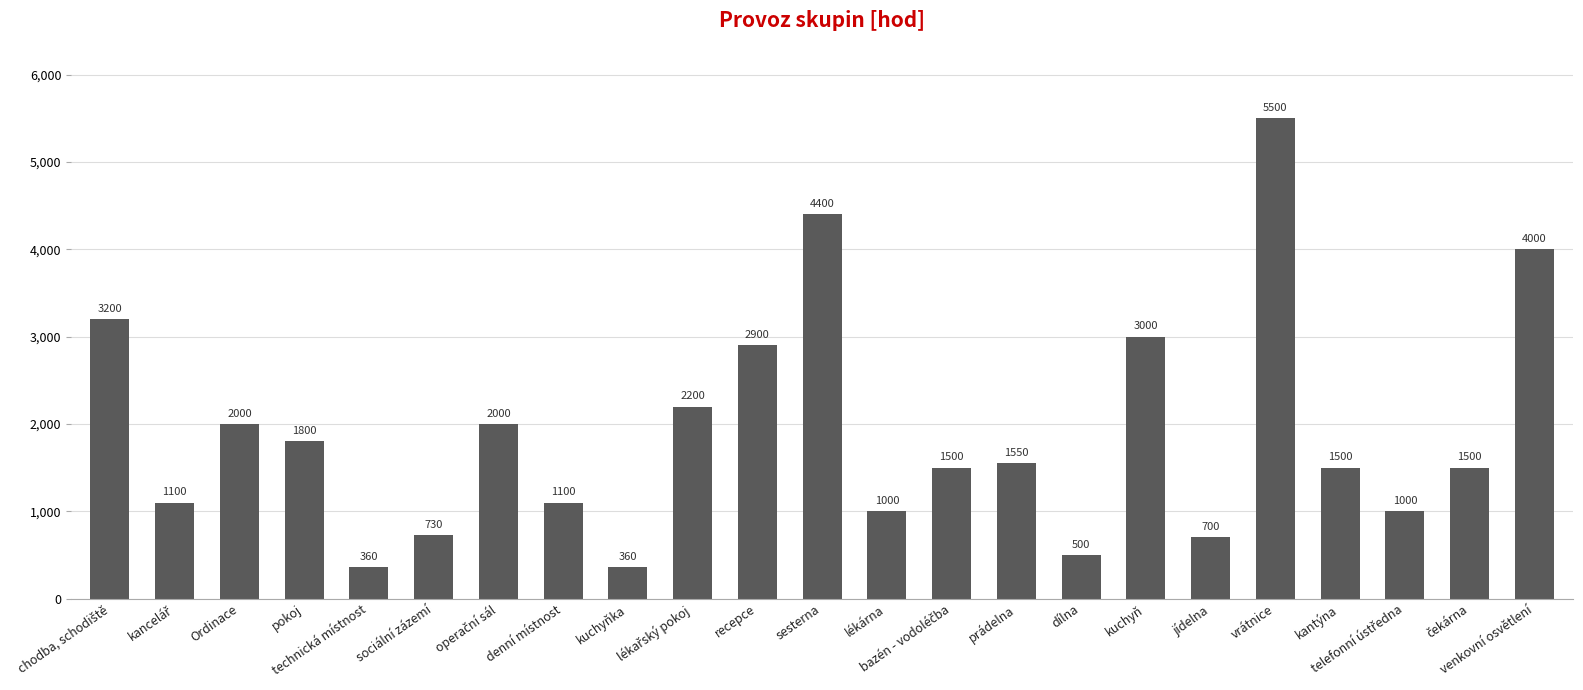

Where is the data nearest to the value 2930?

recepce